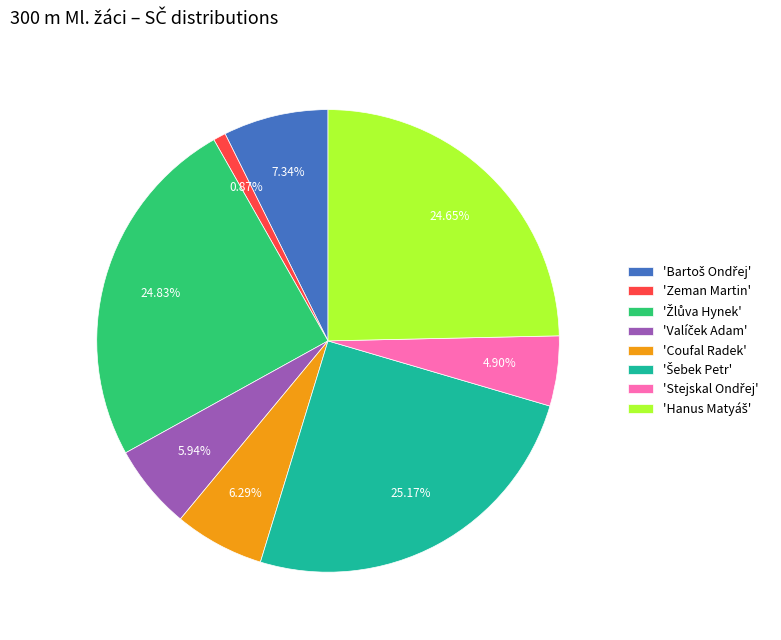

What is the smallest slice in the pie chart?

'Zeman Martin'